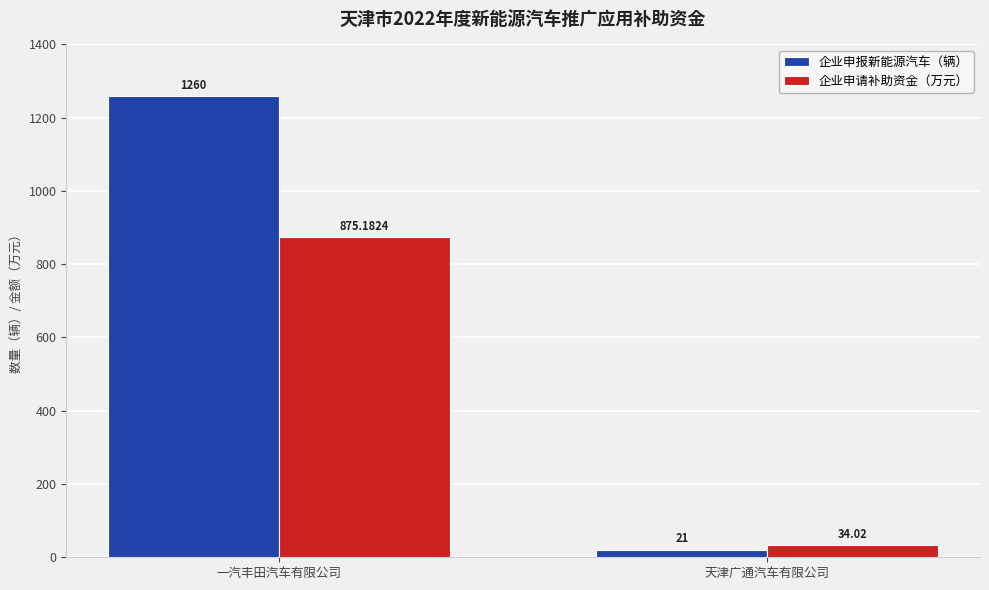

How many values in the 企业申报新能源汽车（辆） series are below 1260?

1